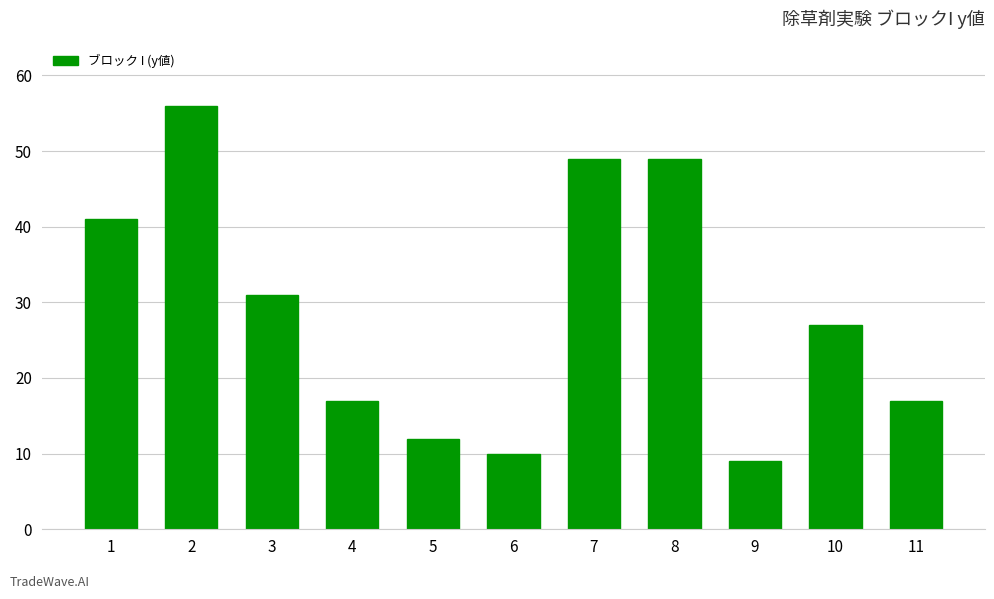

Where is the data nearest to the value 32?

3